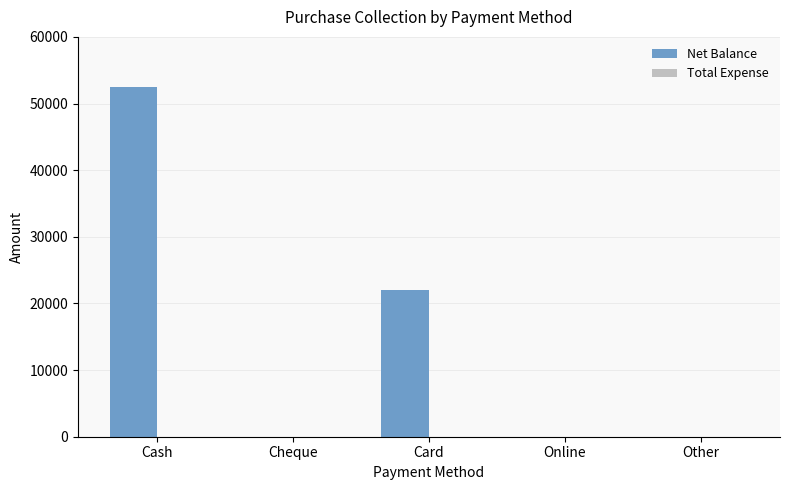

Reading left to right, transcribe all the data shown in this chart.

Cash=52498	Cheque=0	Card=22000	Online=0	Other=0